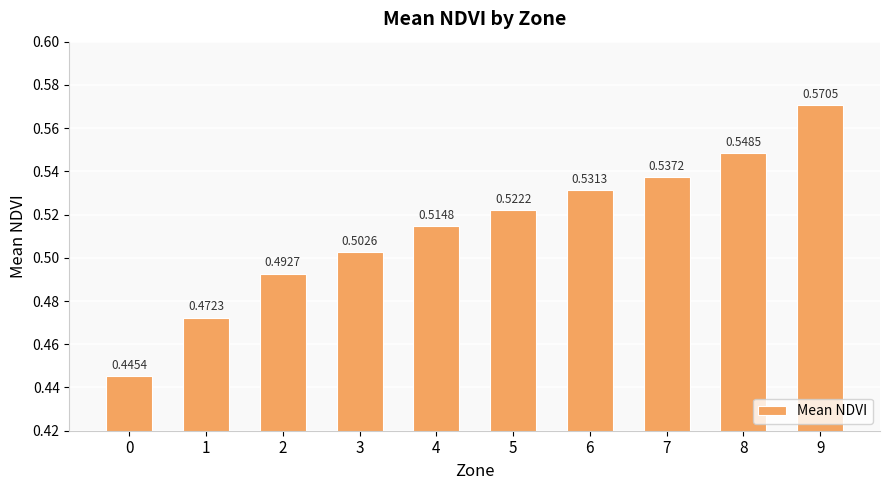

List the labels in order of value, smallest first.

0, 1, 2, 3, 4, 5, 6, 7, 8, 9